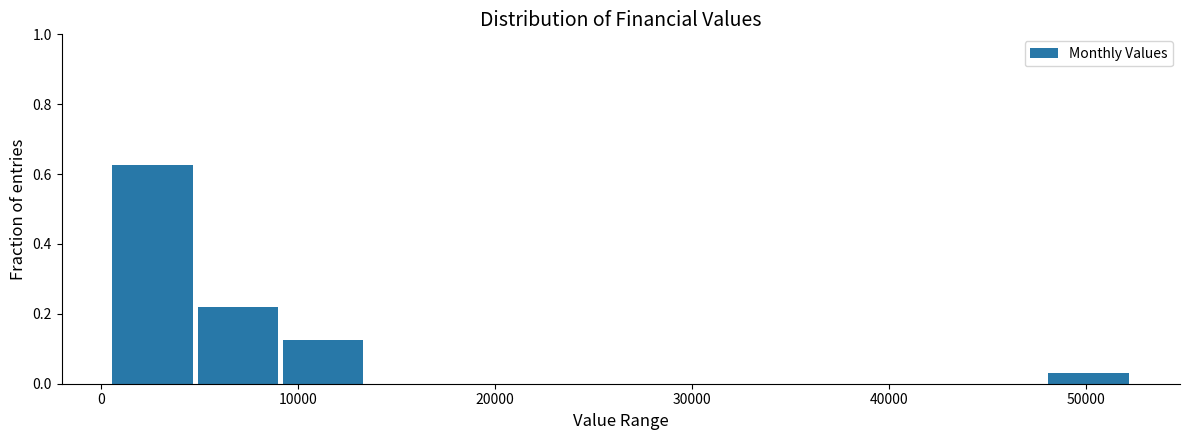

Reading left to right, transcribe this chart: for each bar, give the range it covers on the x-axis and its height. Neither the bar edges nor the heights are printed on the chart, so give them approximately, as read against the axes.

0 to 5000: 0.62
5000 to 9000: 0.22
9000 to 13000: 0.12
13000 to 18000: 0
18000 to 22000: 0
22000 to 26000: 0
26000 to 31000: 0
31000 to 35000: 0
35000 to 39000: 0
39000 to 44000: 0
44000 to 48000: 0
48000 to 52000: 0.04